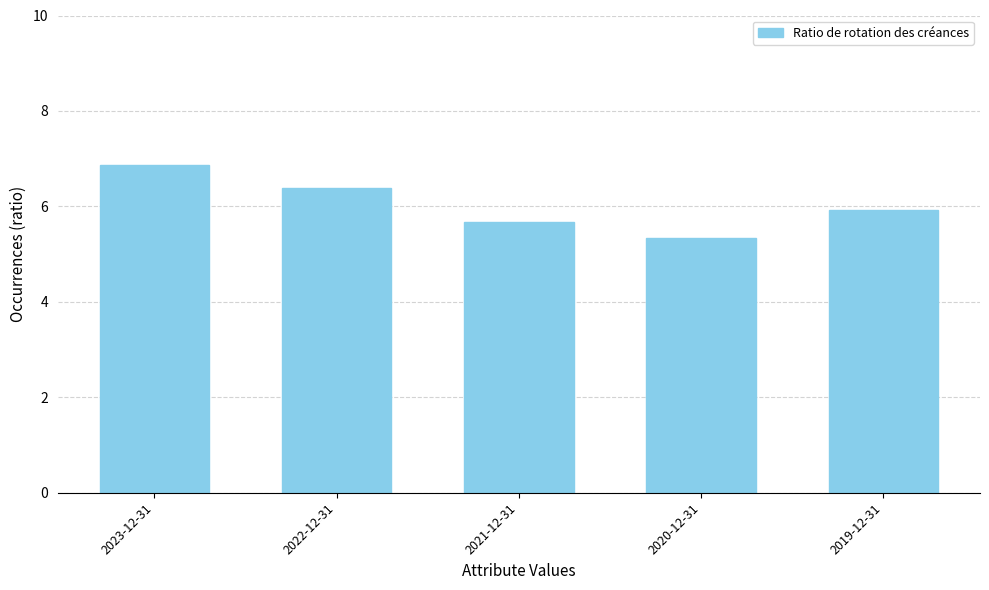

What is the change in value from 2022-12-31 to 2020-12-31?

-1.1